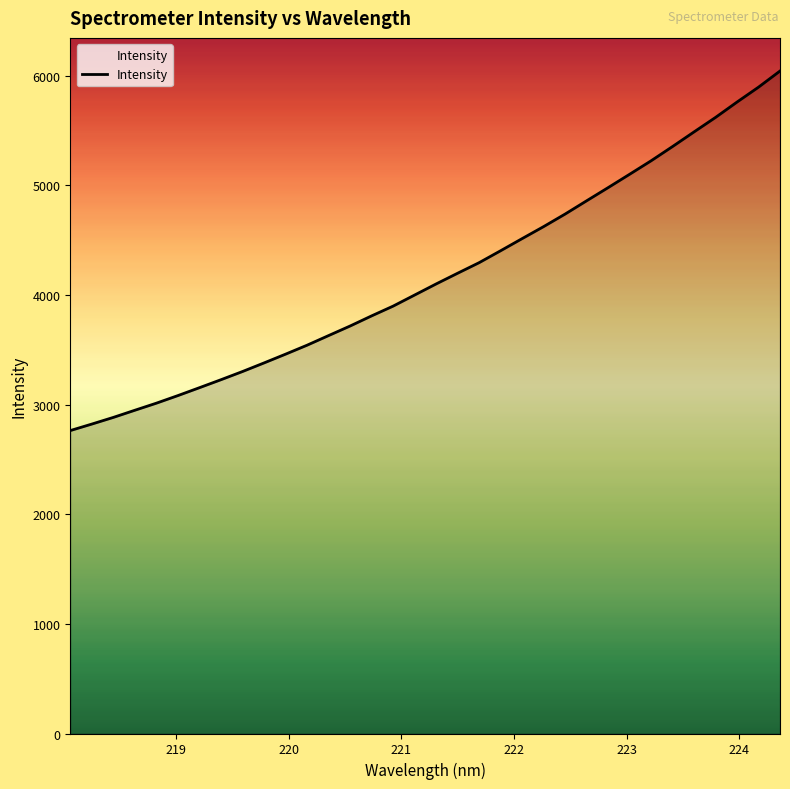

What is the difference between the maximum and minimum values?

3279.0